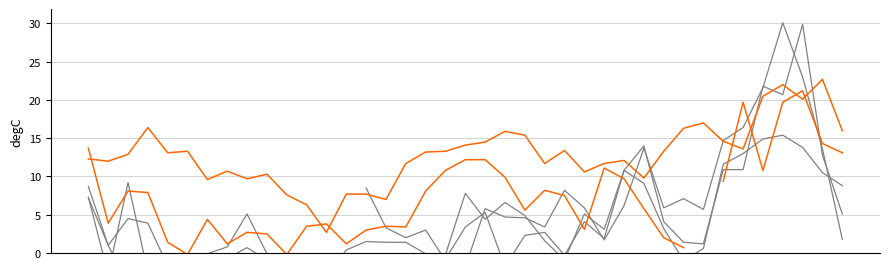

Is the value of col_6 at 10 greater than the value of col_2 at 36?

No